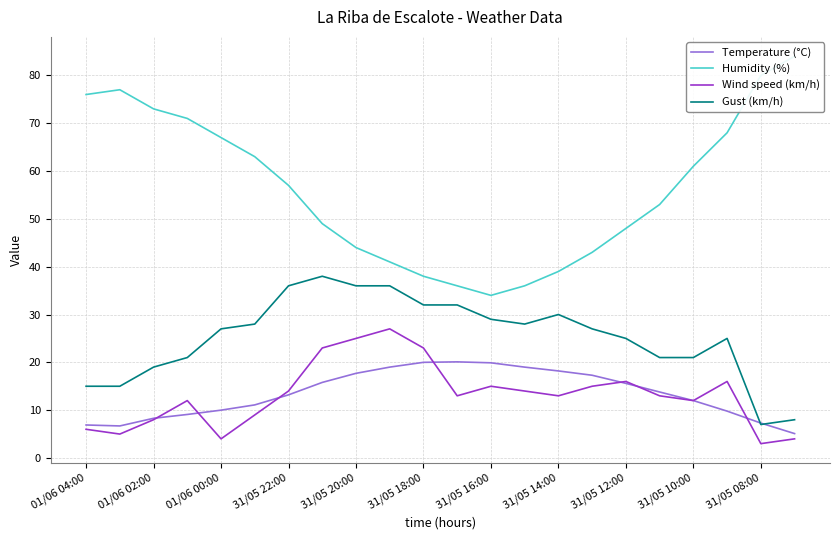

True or false: Wind speed (km/h) and Humidity (%) intersect in this chart.

False